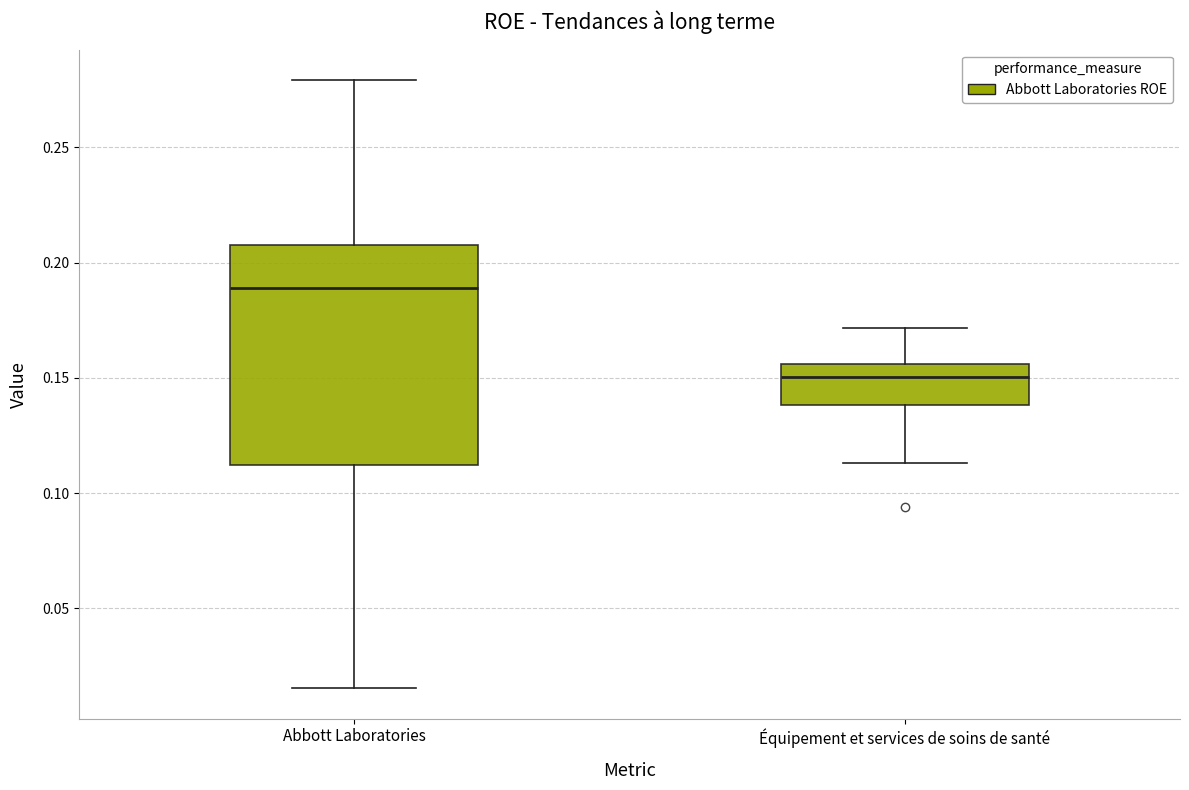

Reading left to right, transcribe this box plot: for each box, give where its median line is, the range the box spans, and where its two whiskers end, as read against the y-axis. The values are not printed on the chart, so give them approximately, as read against the axis.

Abbott Laboratories: median 0.190, box 0.110 to 0.210, whiskers 0.015 to 0.280
Équipement et services de soins de santé: median 0.150, box 0.140 to 0.155, whiskers 0.115 to 0.170